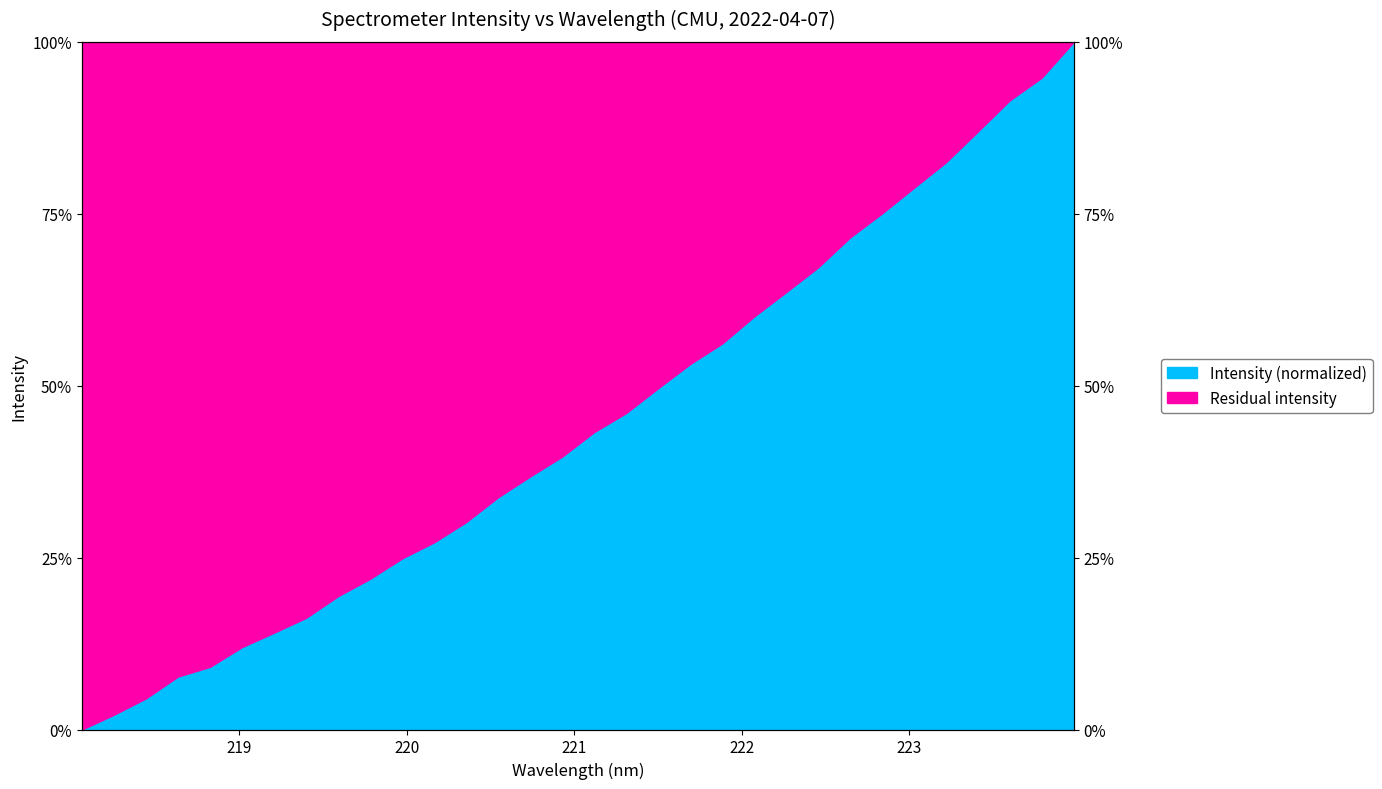

What is the change in value from 219.2067 to 222.6447?

+0.6